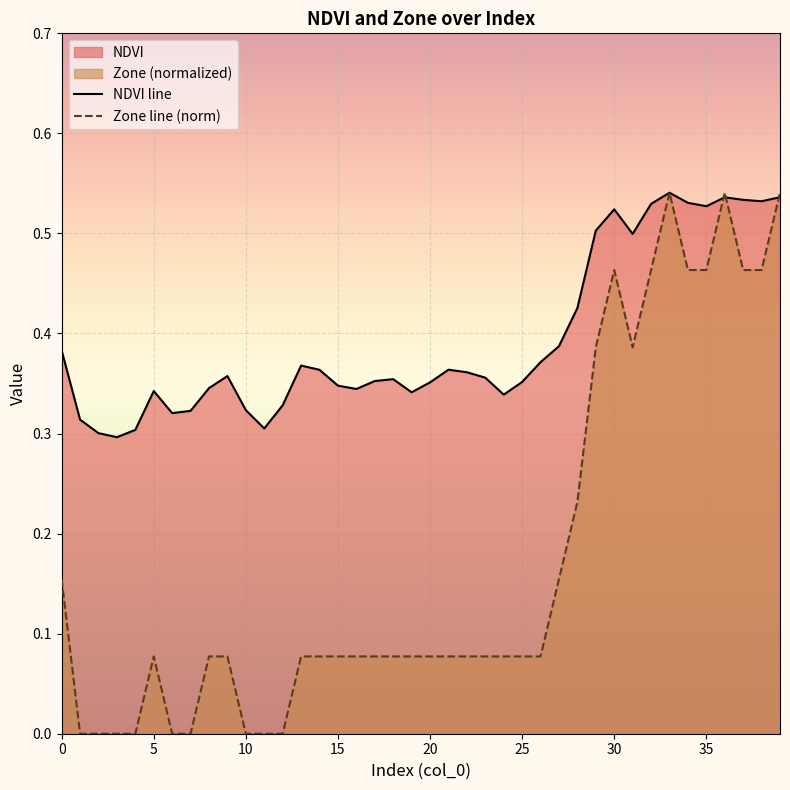

List the series in order of their overall mean, lowest first.

Zone line (norm), NDVI line